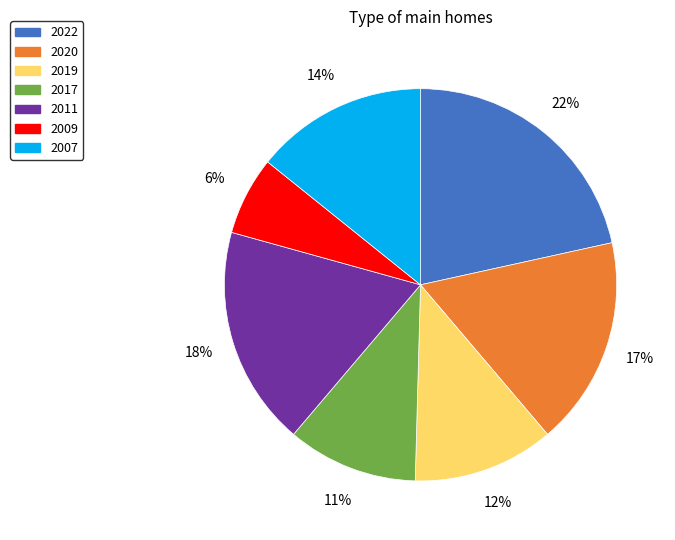

To the nearest percent, what is the average slice percentage?

14%